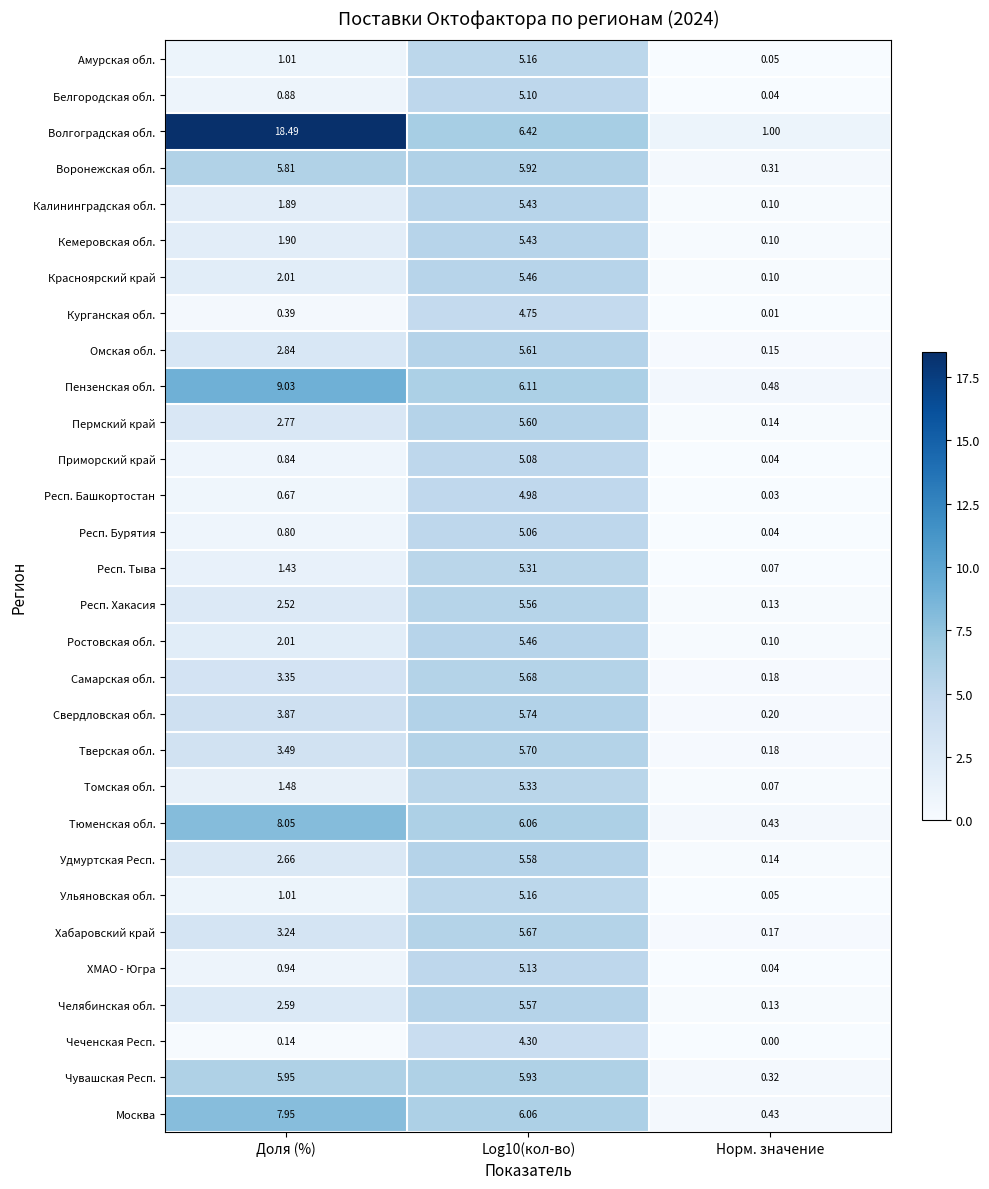

Which series has the largest total across all categories?

Волгоградская обл.